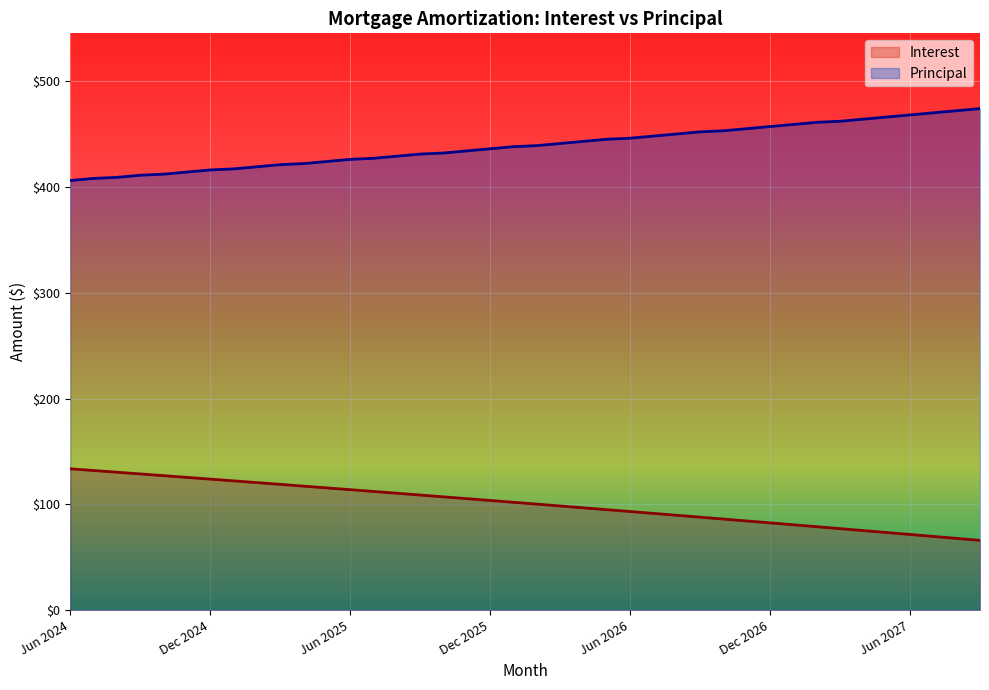

True or false: Principal has more than 1 interior local peaks.

False